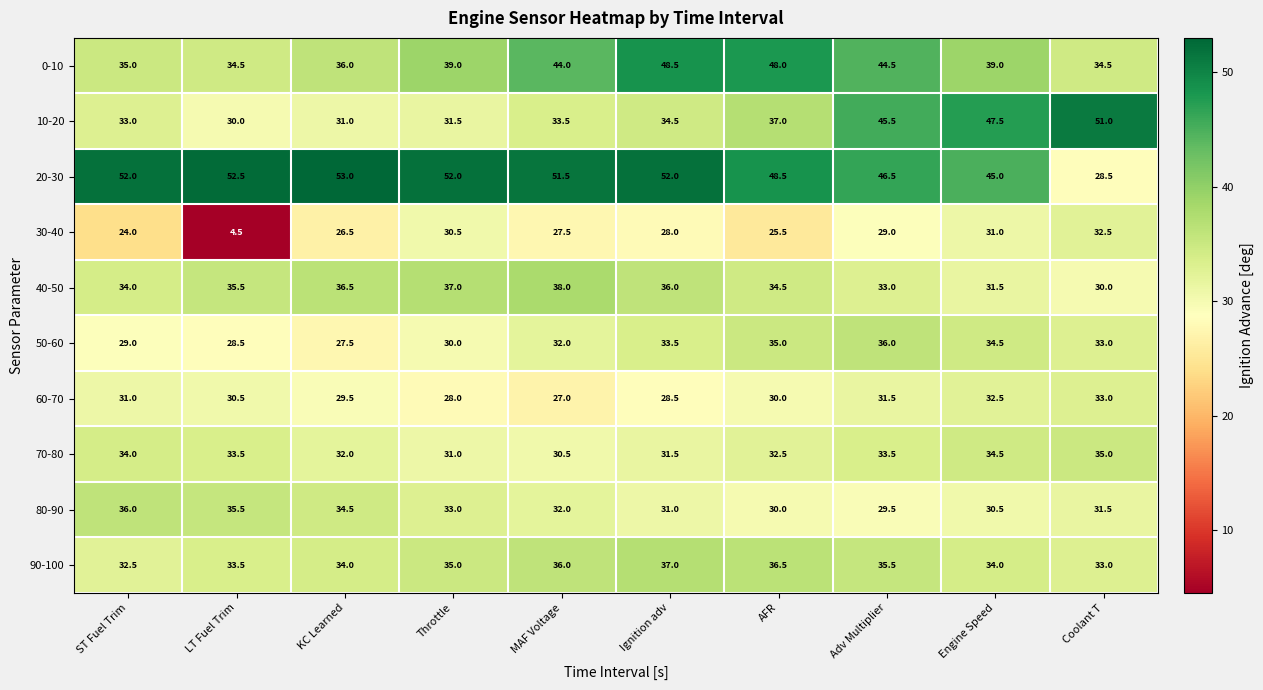

Rank the series at KC Learned from highest to lowest value.

20-30, 40-50, 0-10, 80-90, 90-100, 70-80, 10-20, 60-70, 50-60, 30-40